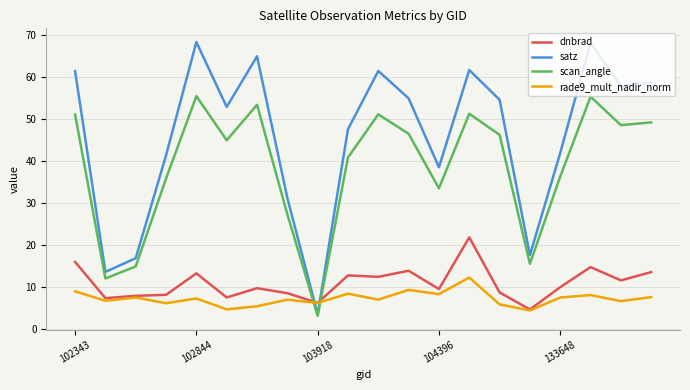

Which series has the widest spread of values?

satz